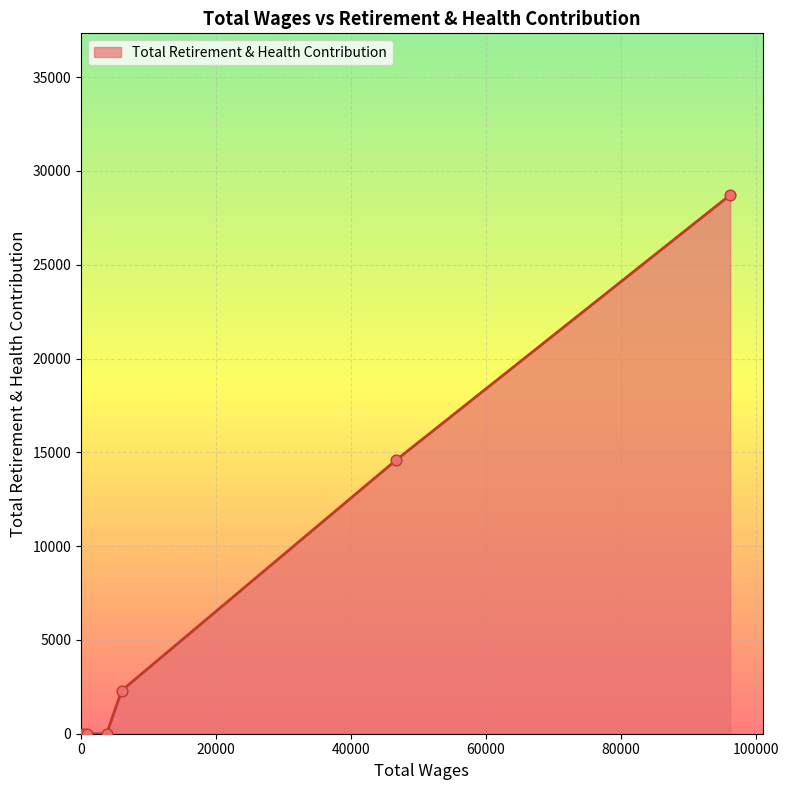

What is the difference between the maximum and minimum values?

28720